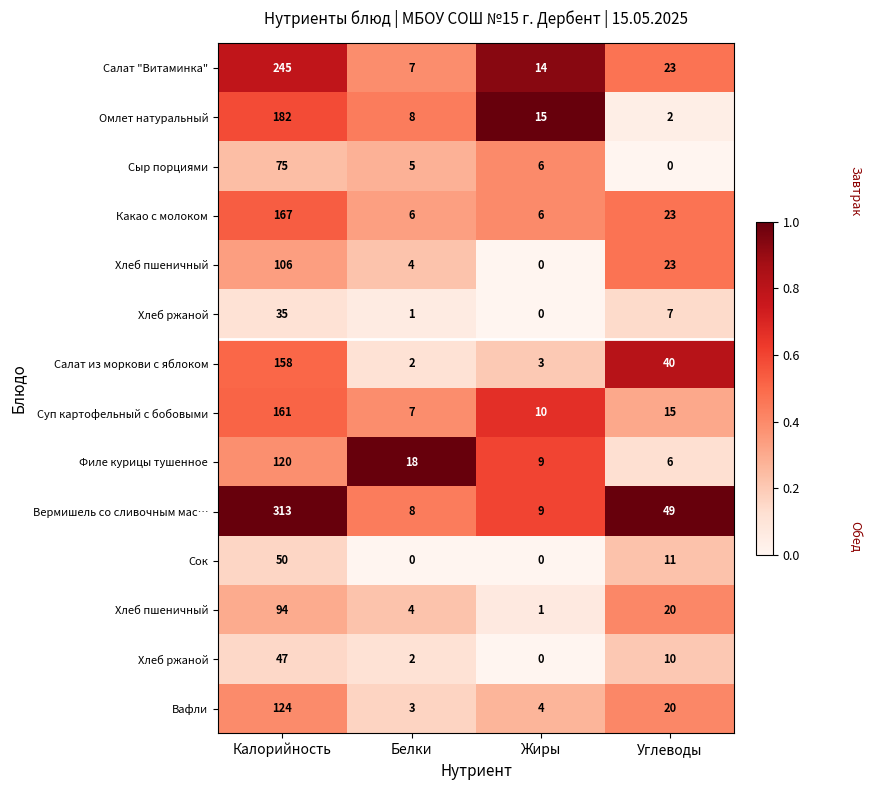

At which category is the sum across all series the highest?

Калорийность